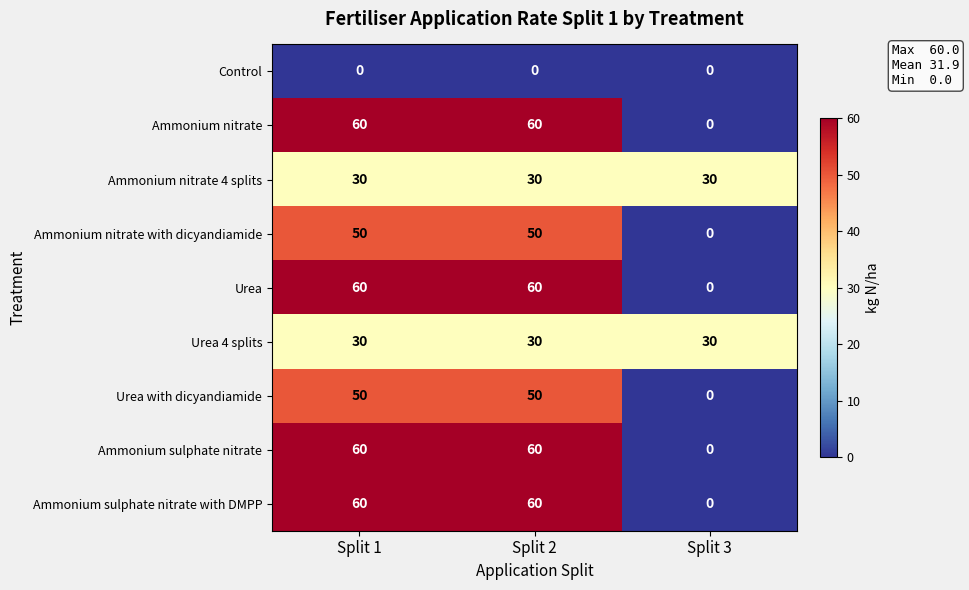

At how many categories does at least one series exceed 19?

3